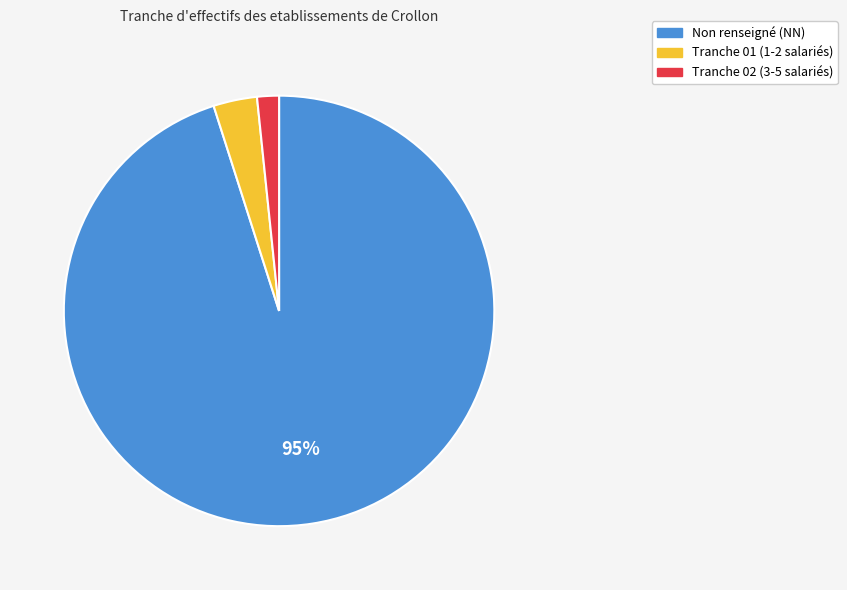

Is there any slice that represents more than half of the pie?

Yes